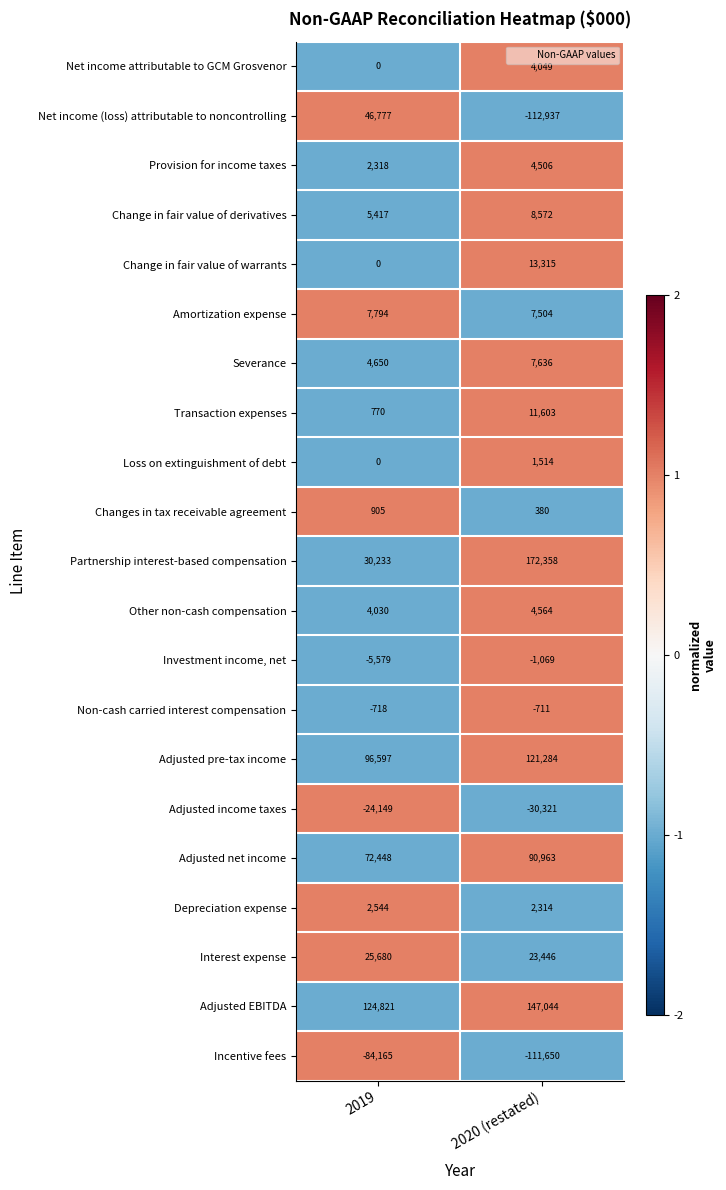

True or false: Provision for income taxes has a value of 2318 at 2019.

True